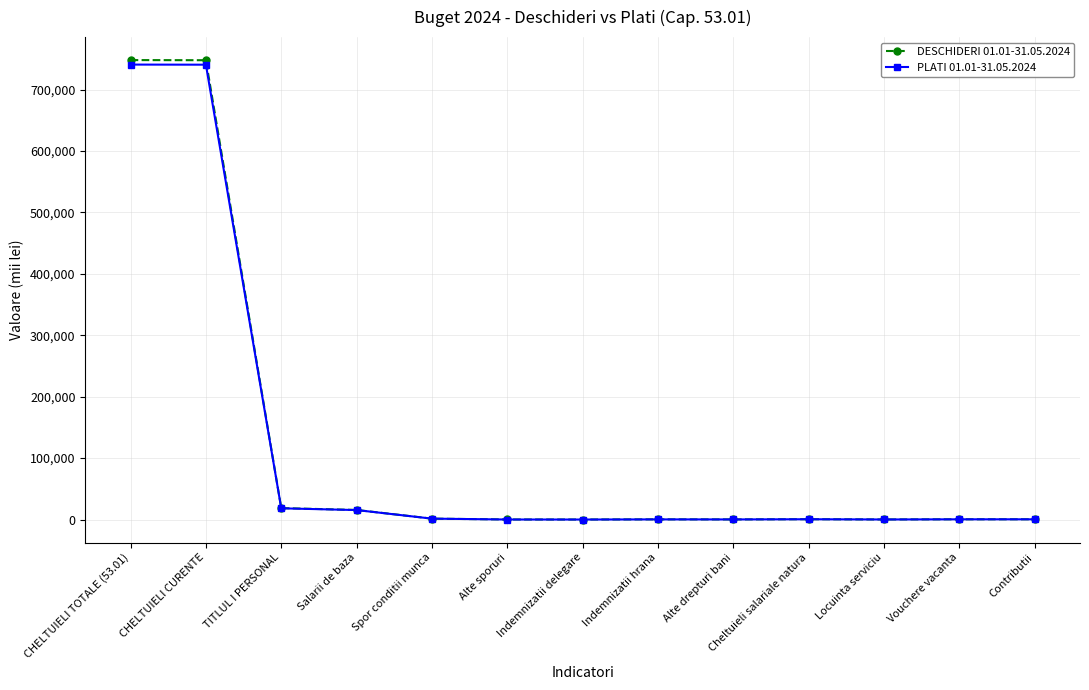

How many values in the DESCHIDERI 01.01-31.05.2024 series are below 408?

6